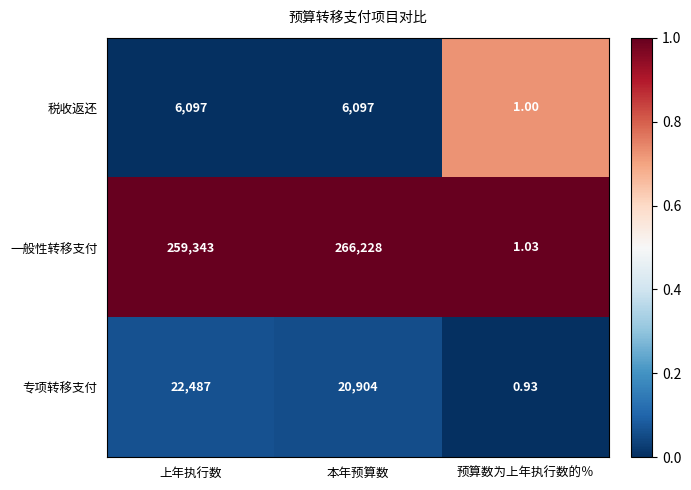

The value of 一般性转移支付 at 预算数为上年执行数的％ is 1.0. True or false?

True